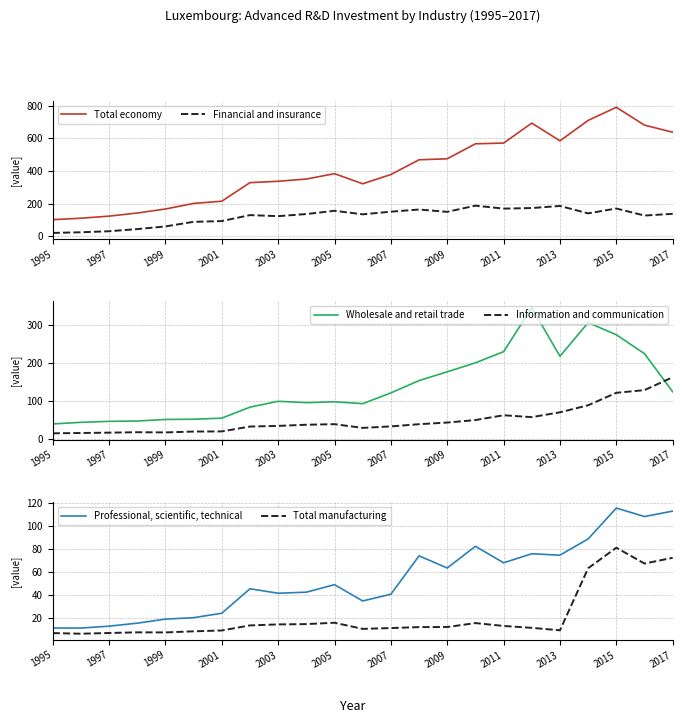

True or false: Information and communication and Wholesale and retail trade intersect in this chart.

True